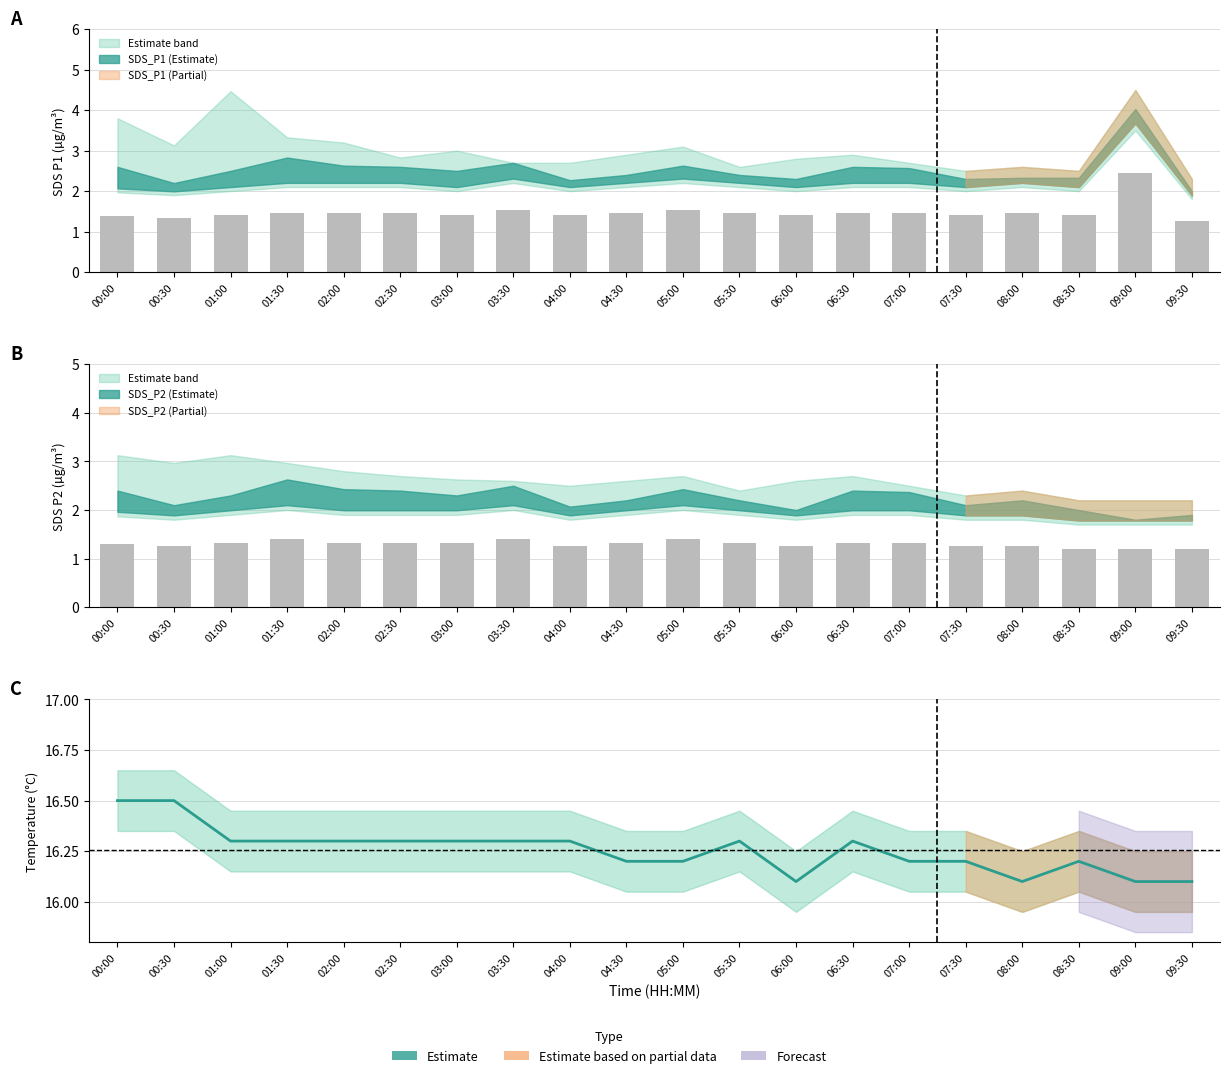

Is it true that the value at 01:00 is 5.0?

False